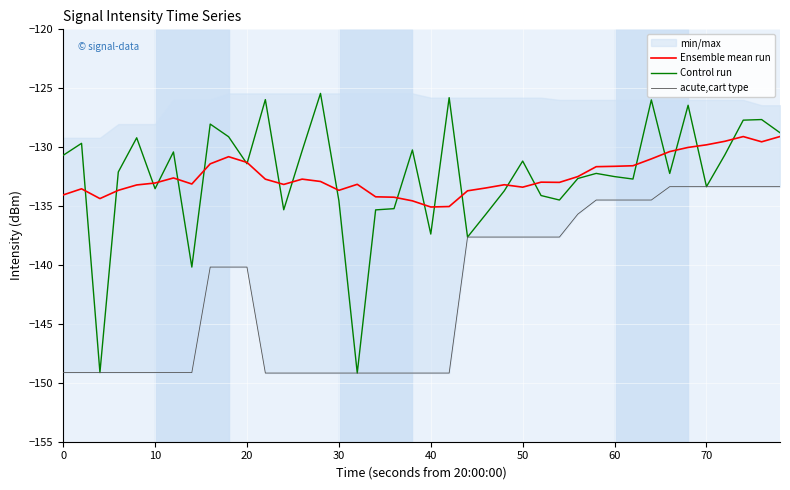

The Control run series shows -208.9 at 0. True or false?

False